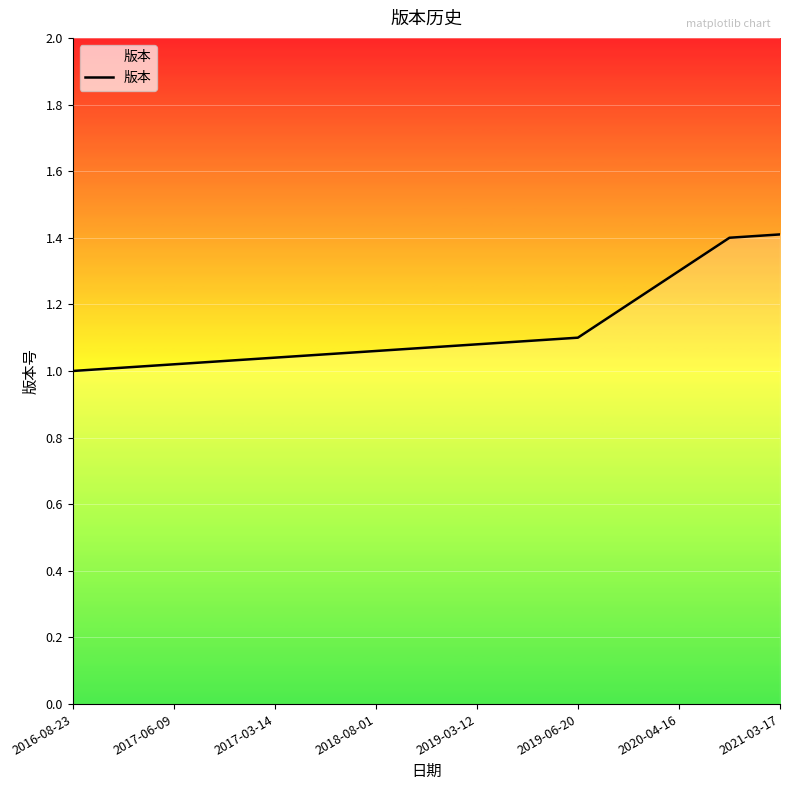

What is the maximum value shown in the chart?

1.4